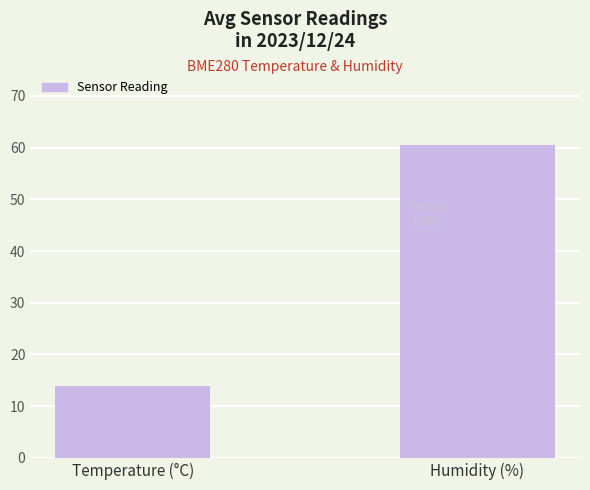

What is the minimum value shown in the chart?

13.8